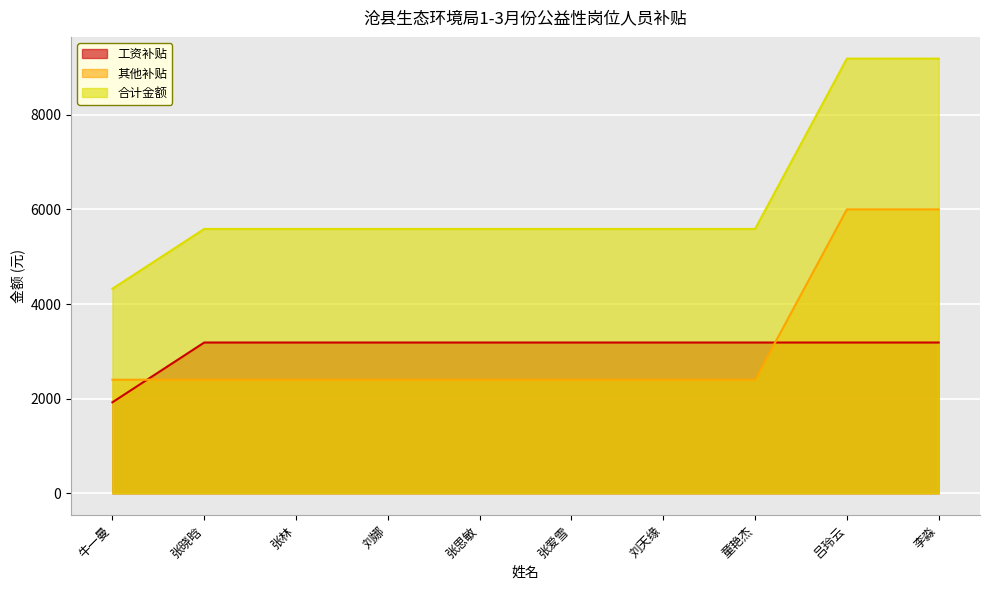

True or false: 其他补贴 has more than 1 points higher than both neighbors.

False